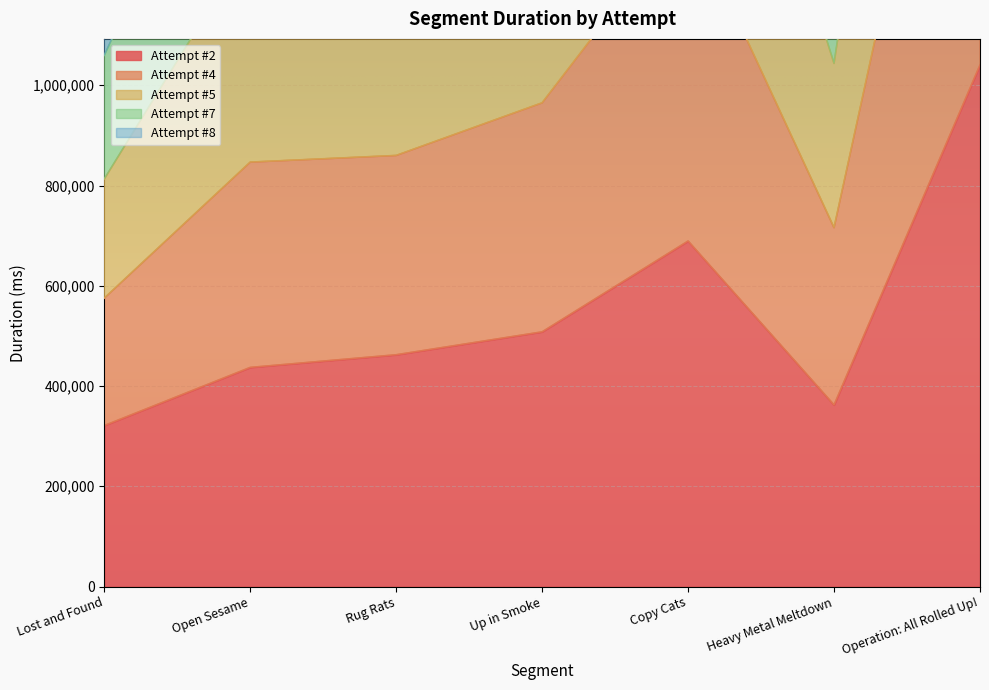

What position from the left is Open Sesame?

2